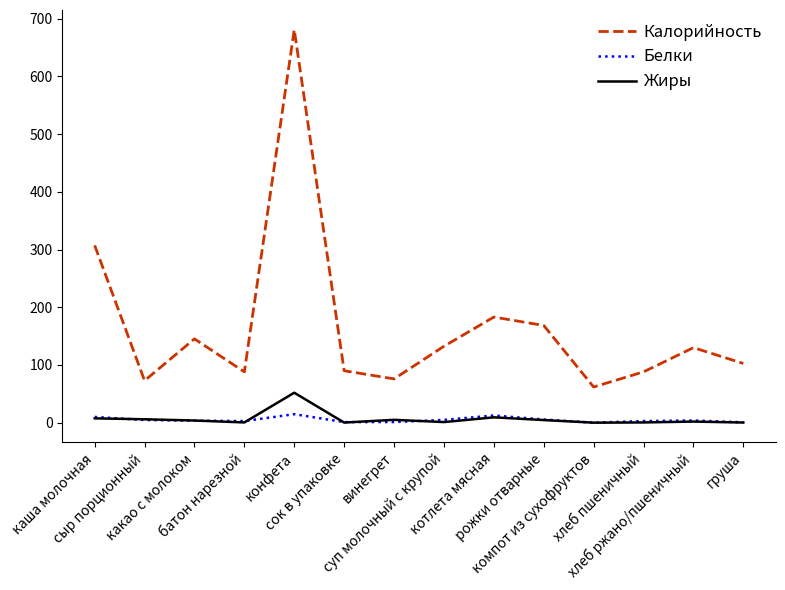

What is the greatest value displayed?

681.0